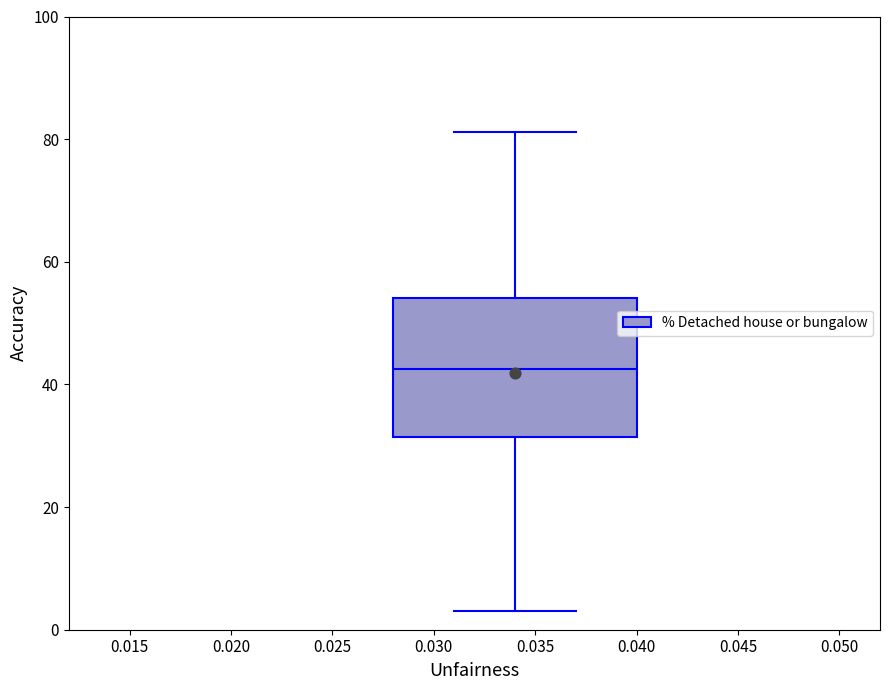

Transcribe this box plot: give where the median line is, the range the box spans, and where the two whiskers end, as read against the y-axis. The values are not printed on the chart, so give them approximately, as read against the axis.

median 42, box 32 to 54, whiskers 4 to 82